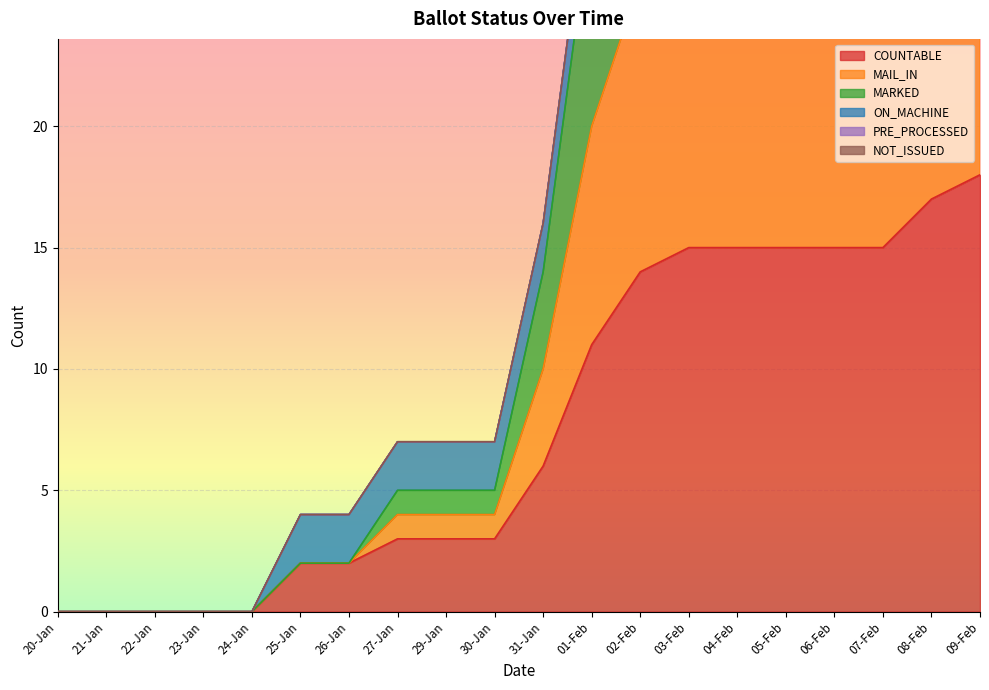

The value of COUNTABLE at 22-Jan is 8. True or false?

False